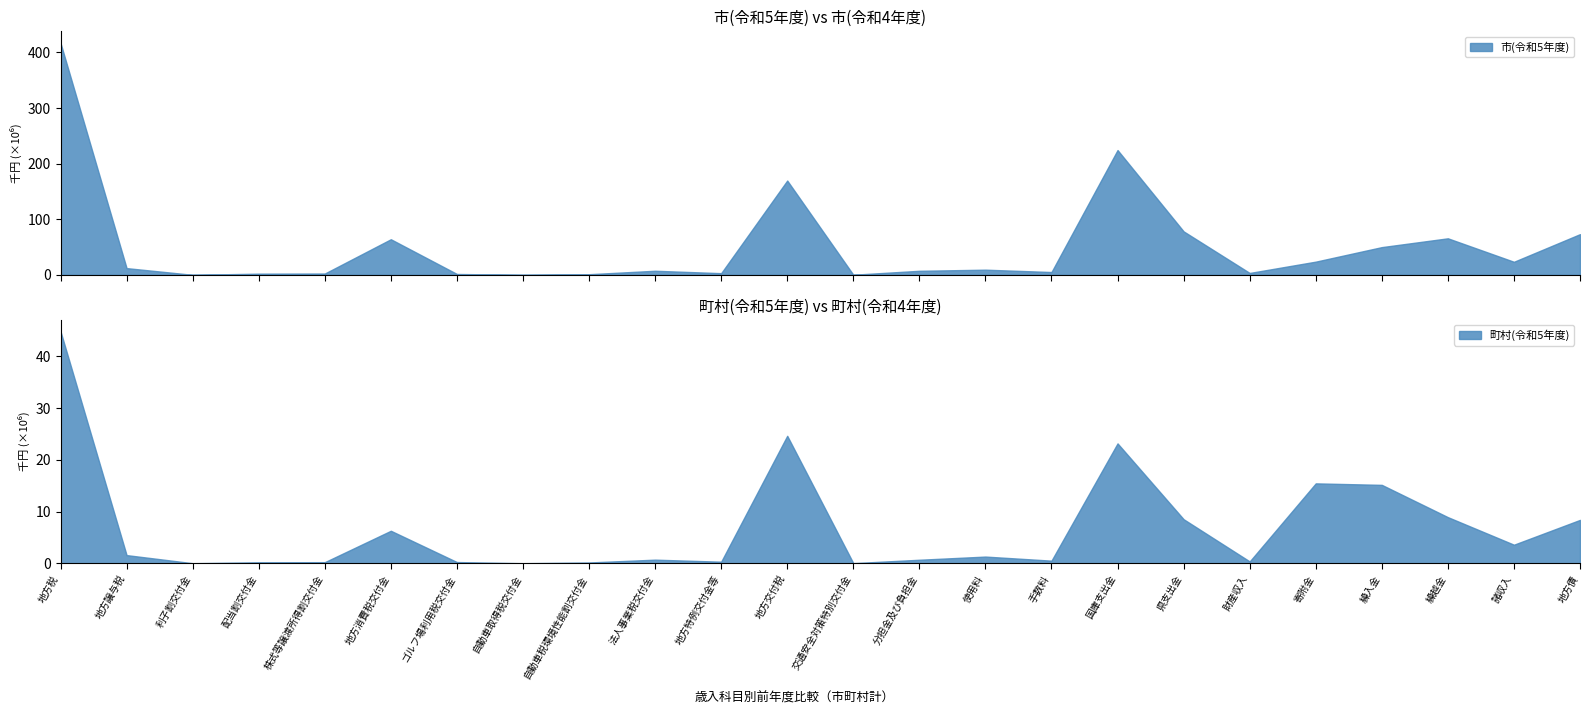

What is the minimum value shown in the chart?

1558